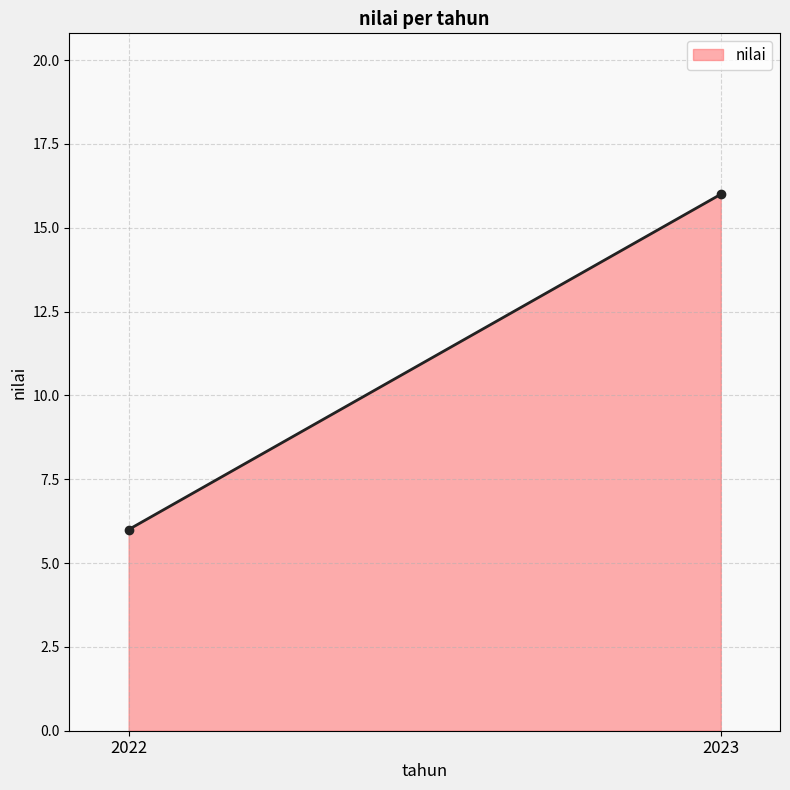

The value at 2022 is 6. True or false?

True